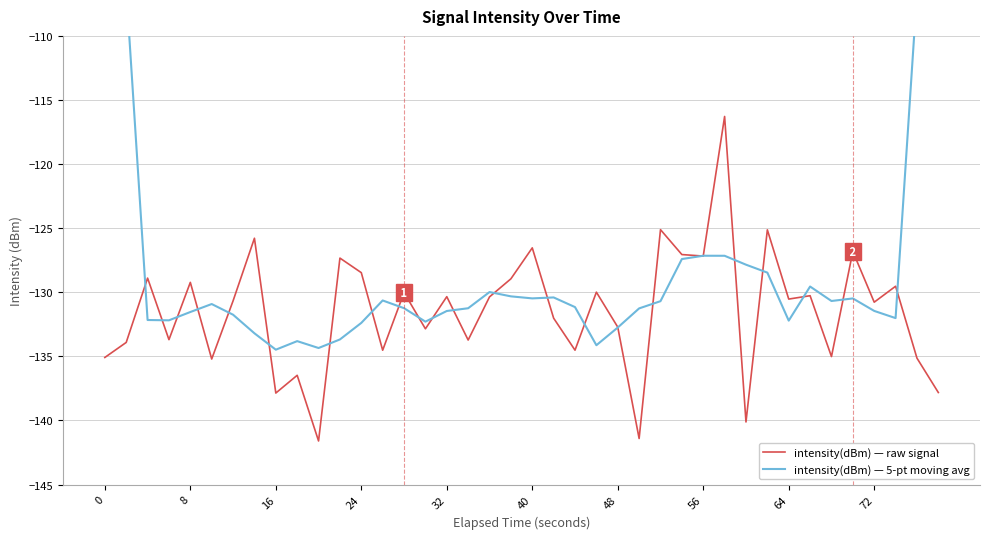

In intensity(dBm) — 5-pt moving avg, how many points are higher than both neighbors (excluding endpoints)?

8